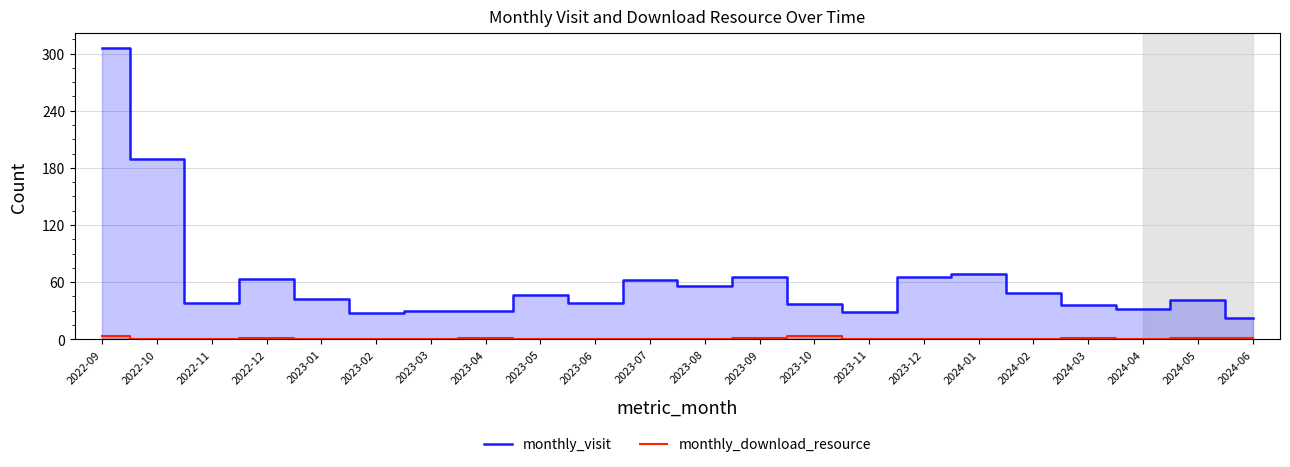

The value of monthly_visit at 2024-02 is 49. True or false?

True